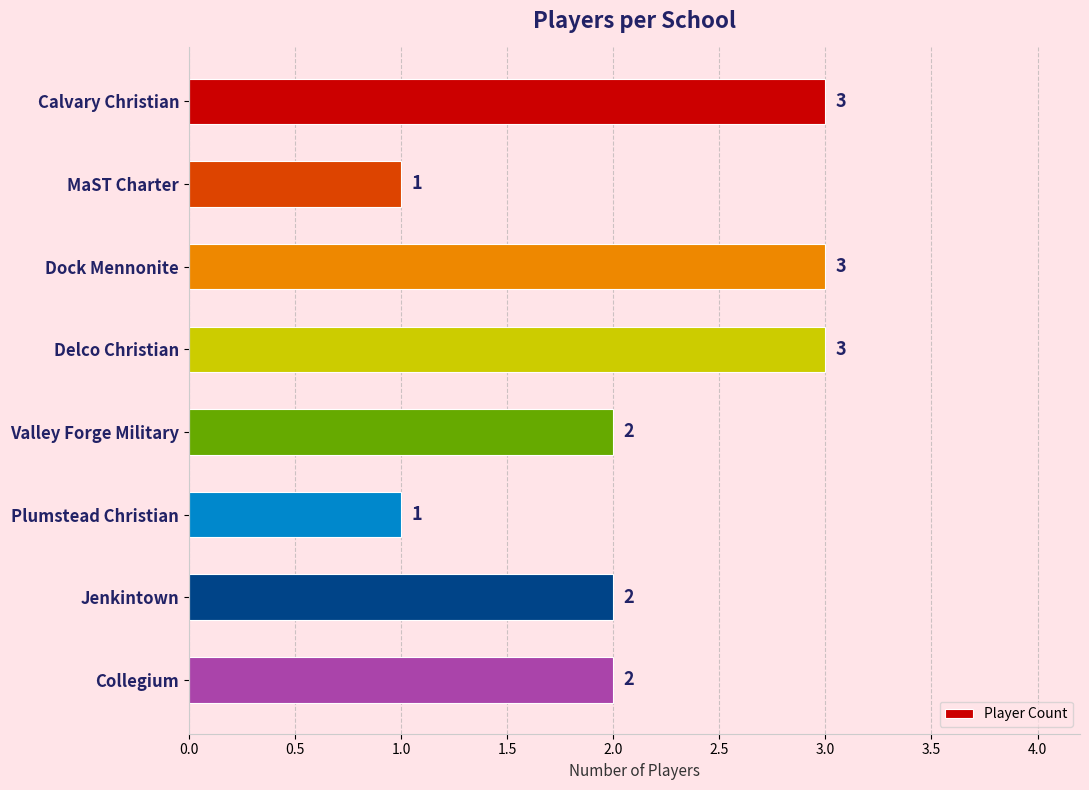

Approximately how many times larger is the value at Valley Forge Military compared to Collegium?

1.0